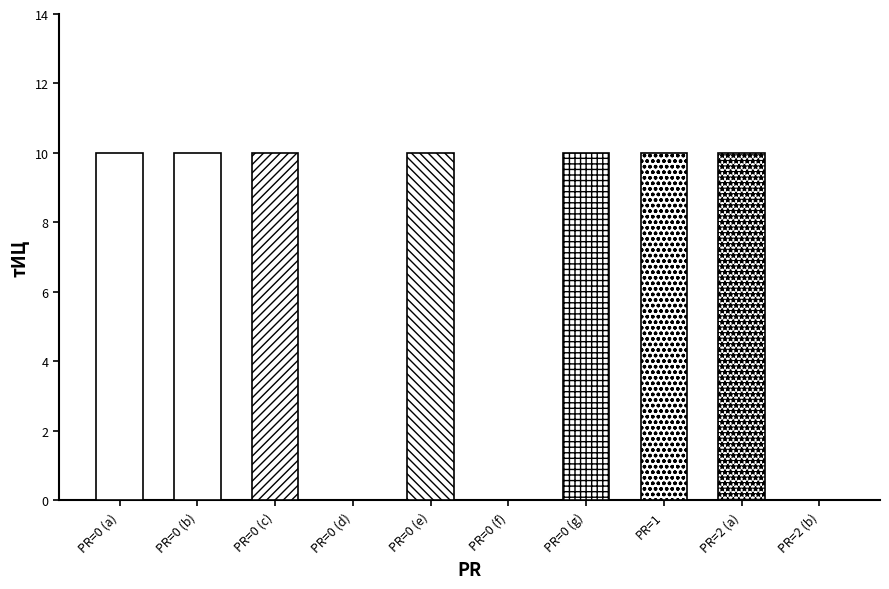

What is the value of the 5th bar from the left?

10